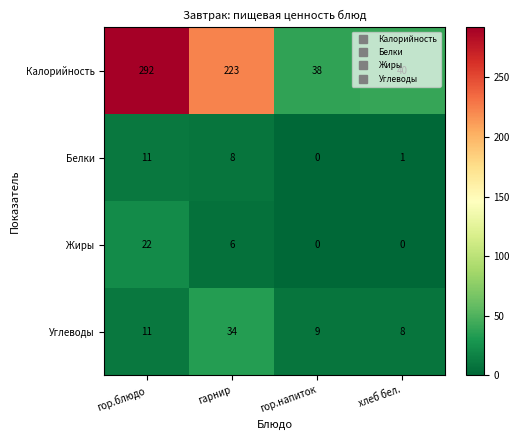

Count the number of data series in this chart.

4